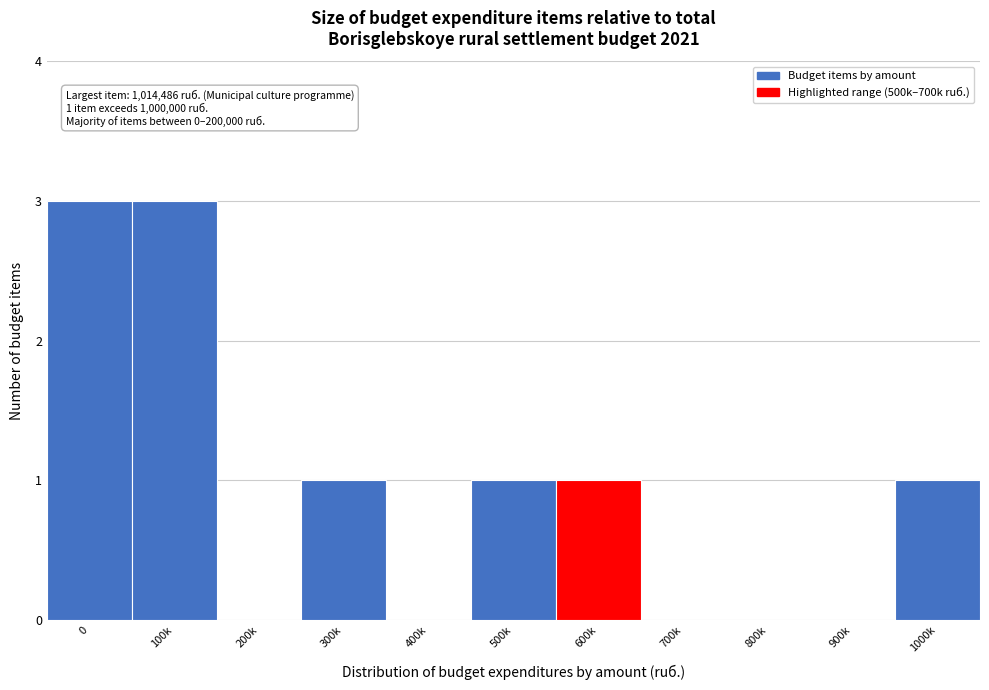

Reading right to left, transcribe all the data shown in this chart.

1000k=1	900k=0	800k=0	700k=0	600k=1	500k=1	400k=0	300k=1	200k=0	100k=3	0=3